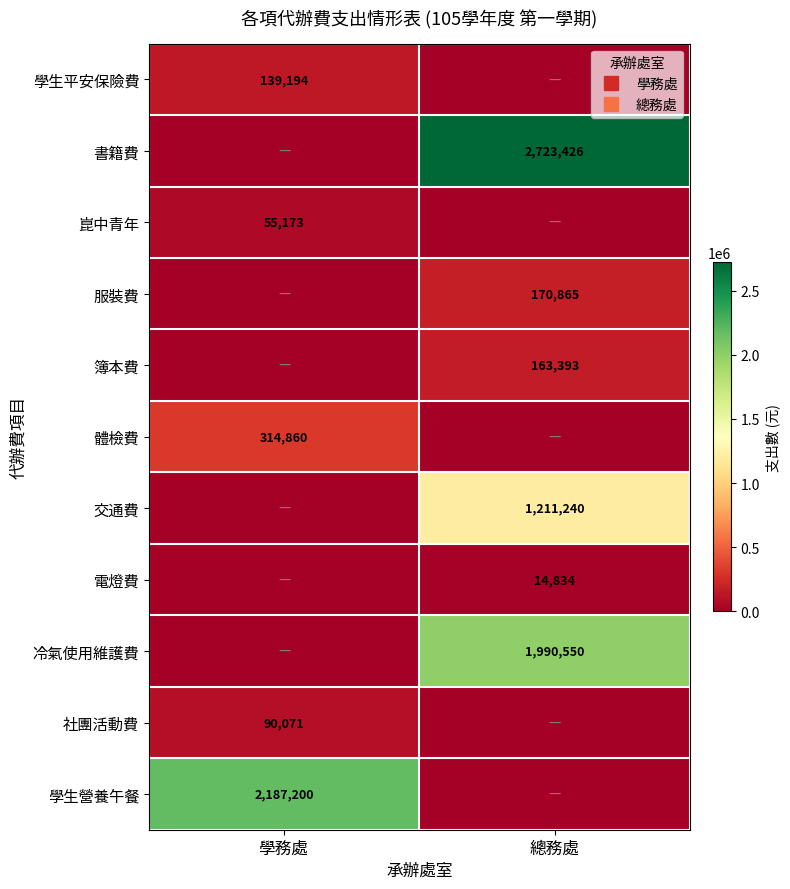

The value of 服裝費 at 學務處 is 92578. True or false?

False